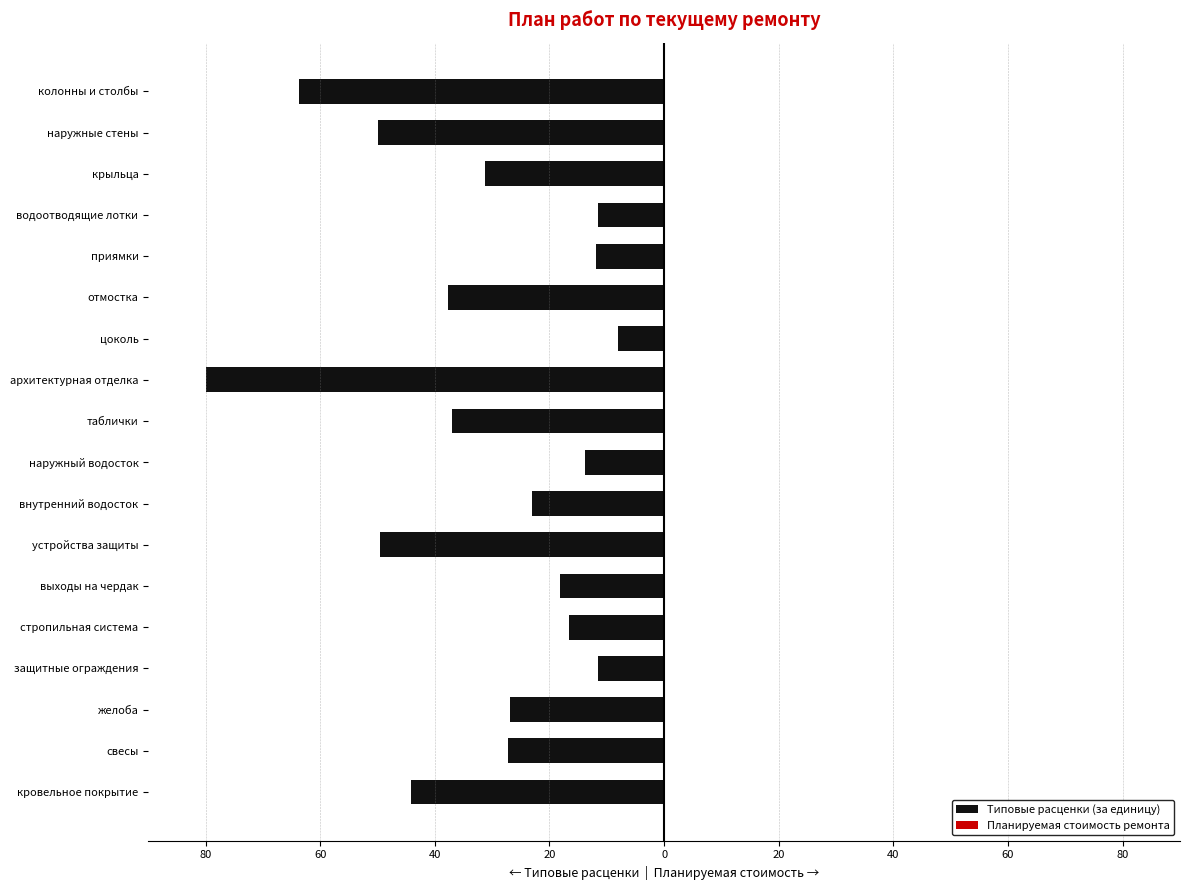

How many data points does each series have?

18